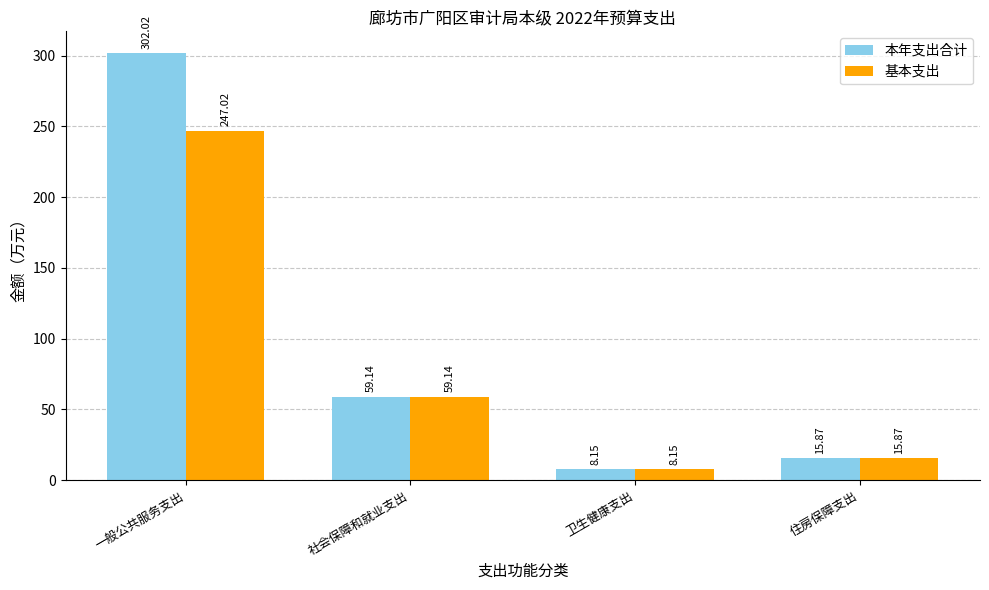

What are all the series names shown in the legend?

本年支出合计, 基本支出